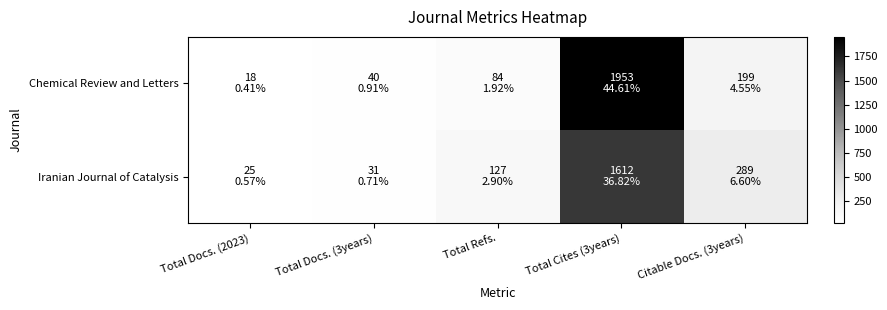

What is the spread (max minus min) of values at Citable Docs. (3years)?

90